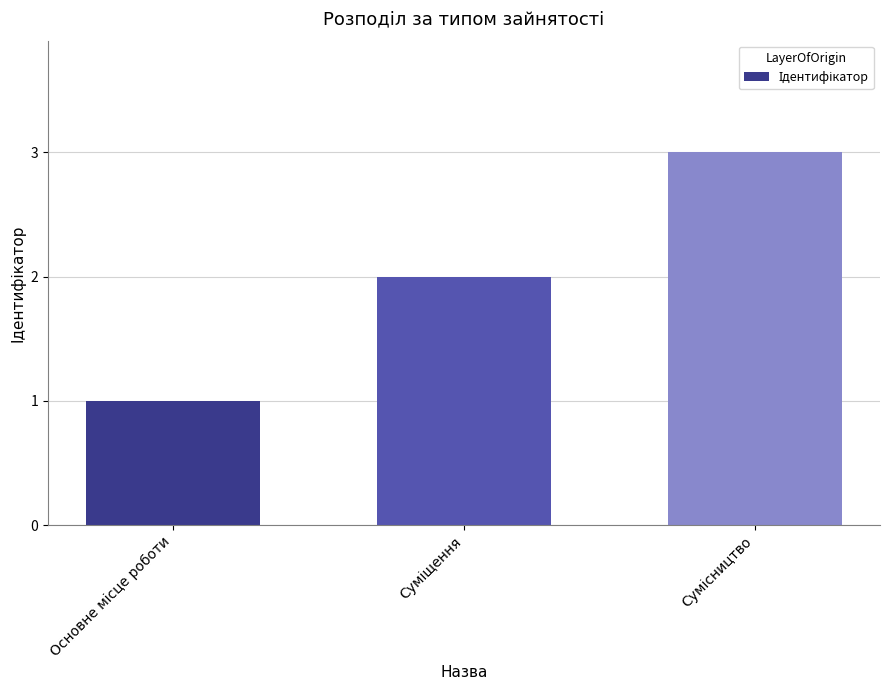

What is the maximum value shown in the chart?

3